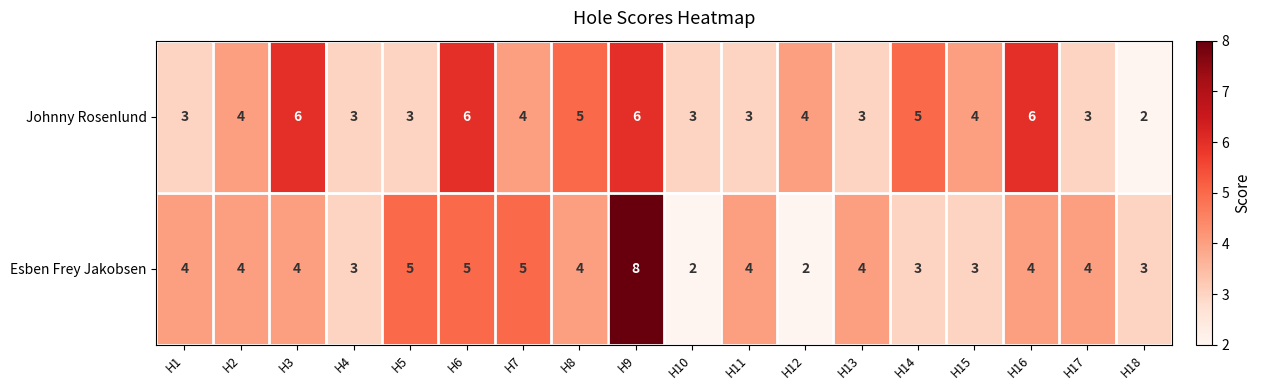

What is the total value across all series at H14?

8